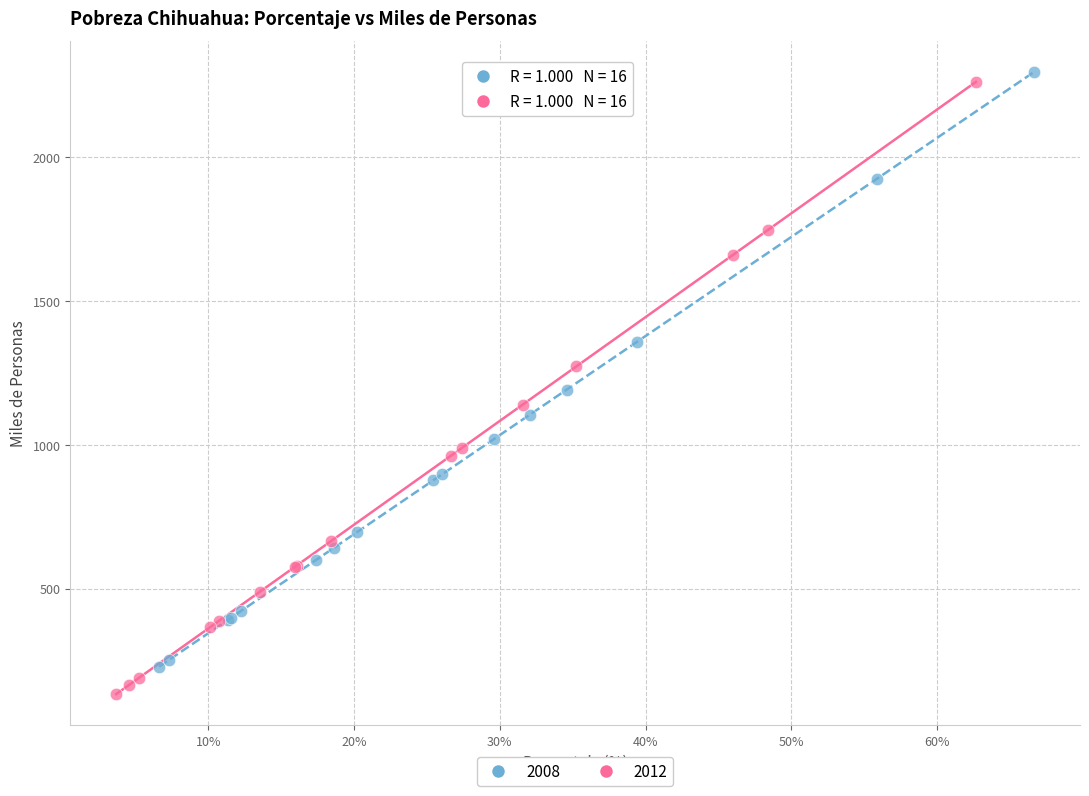

Which series has the largest Y range (max minus min)?

2012